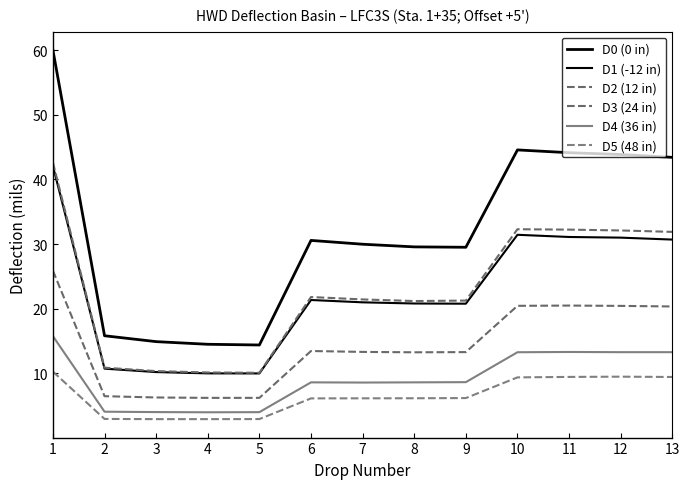

How many lines are shown in the chart?

6